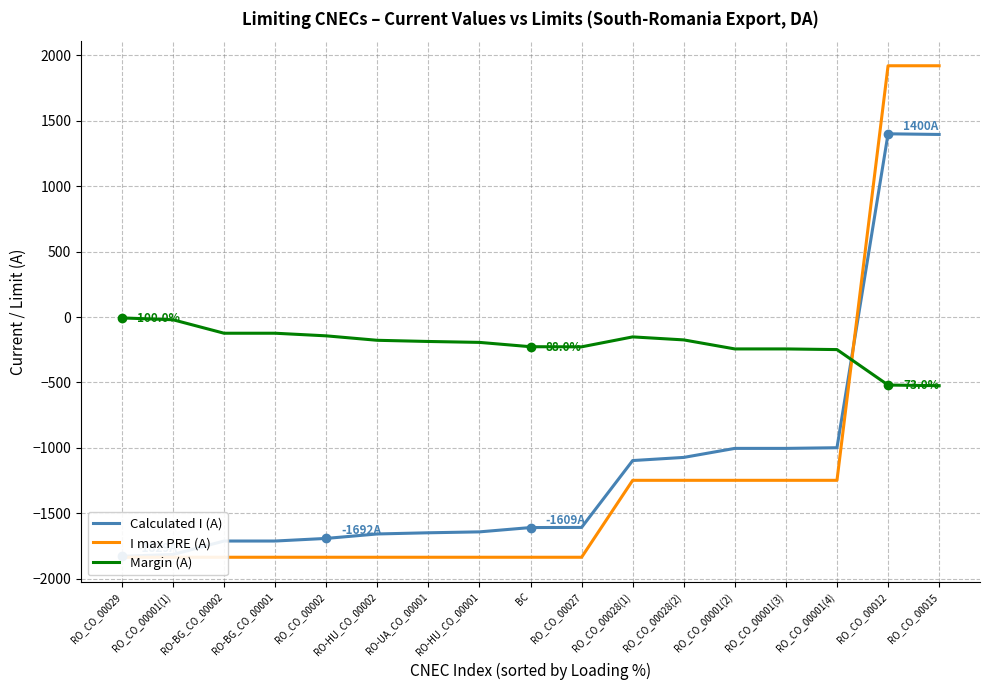

What is the label of the 15th point from the left?

RO_CO_00001(4)